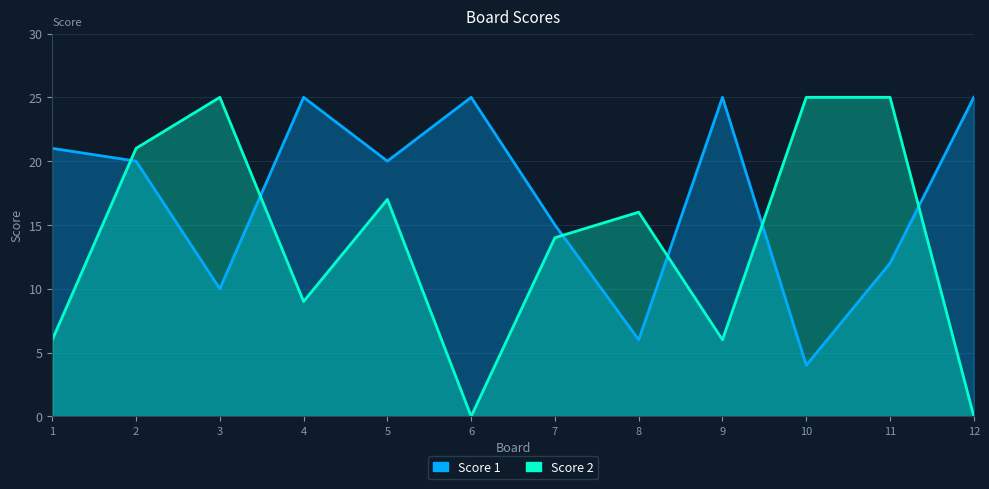

How many intersections are there between Score 1 and Score 2?

6